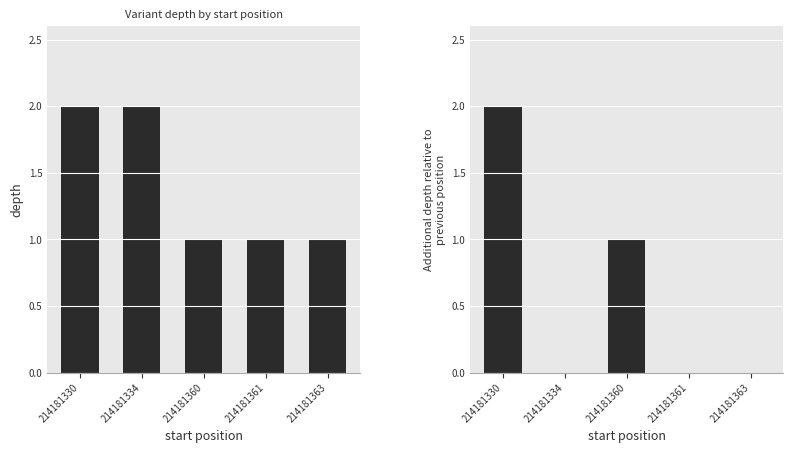

At how many categories does at least one series exceed 1?

2